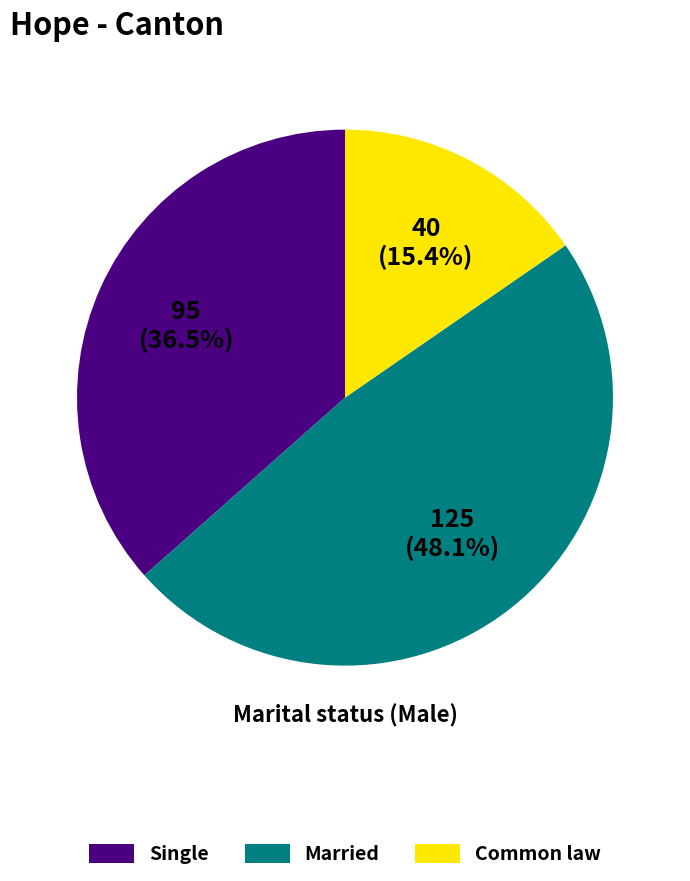

Which category has the biggest portion of the pie?

Married